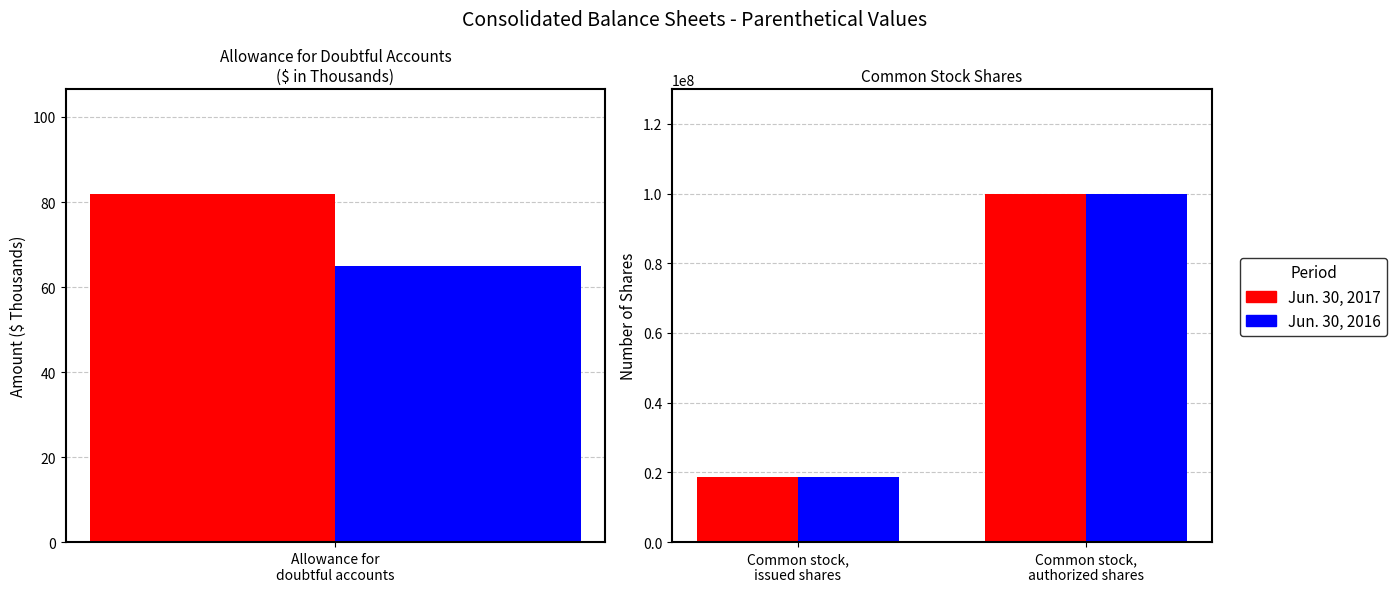

How many groups of bars are there?

2